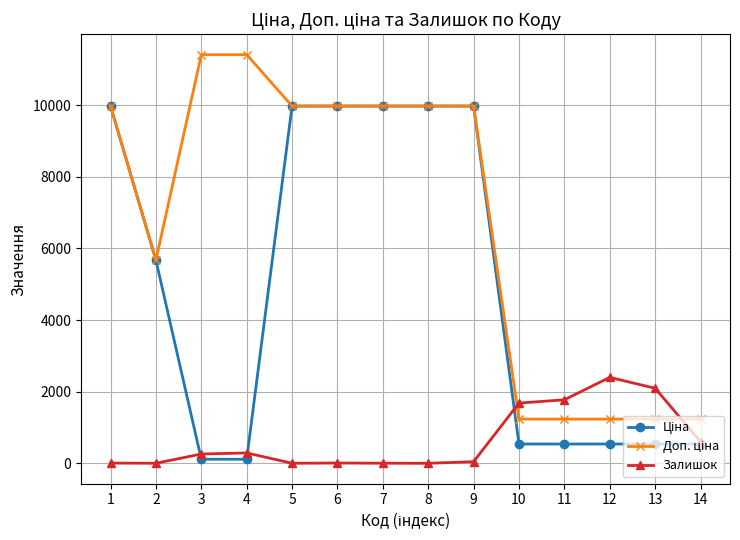

True or false: Залишок has more than 2 interior local peaks.

True